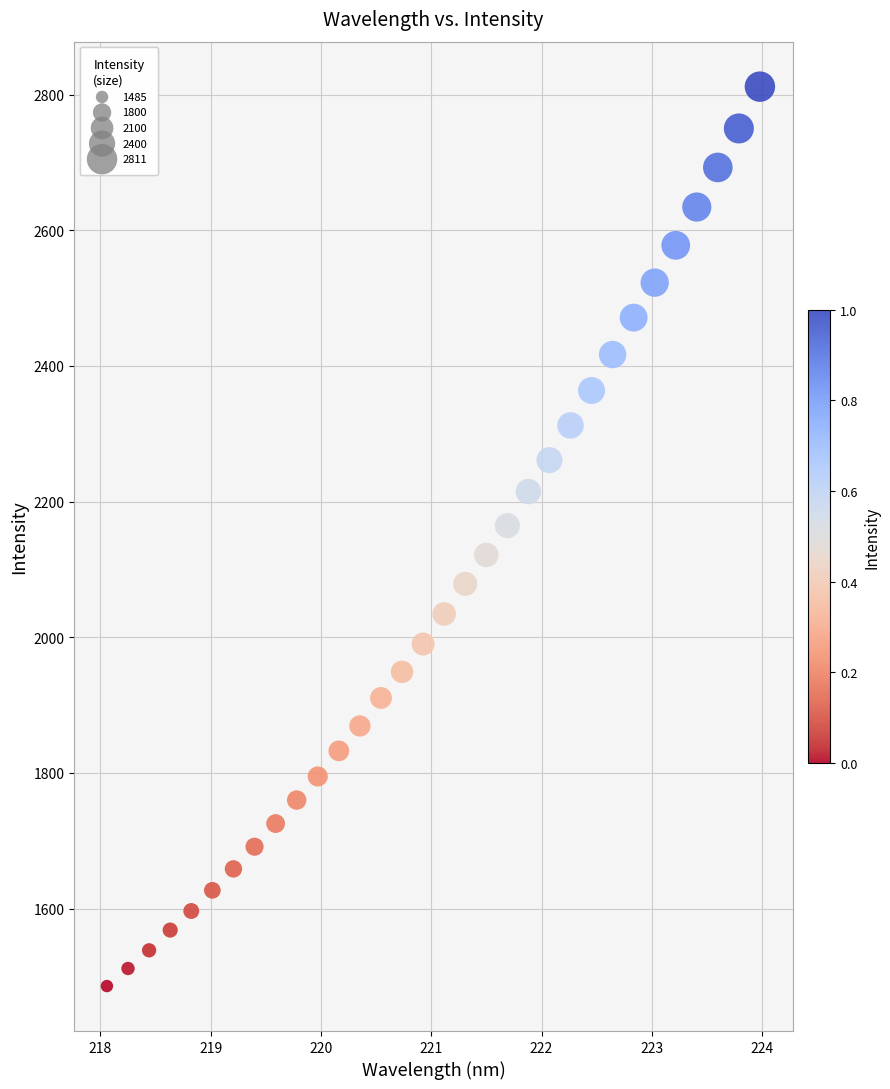

What is the range of Y values (max minus min)?

1325.9